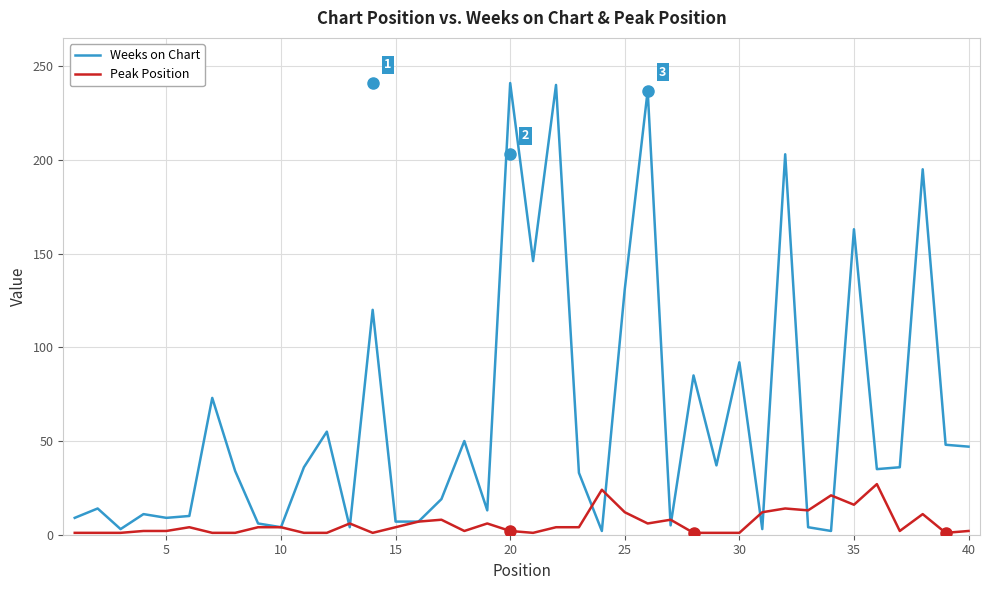

Which series has the largest total across all categories?

Weeks on Chart